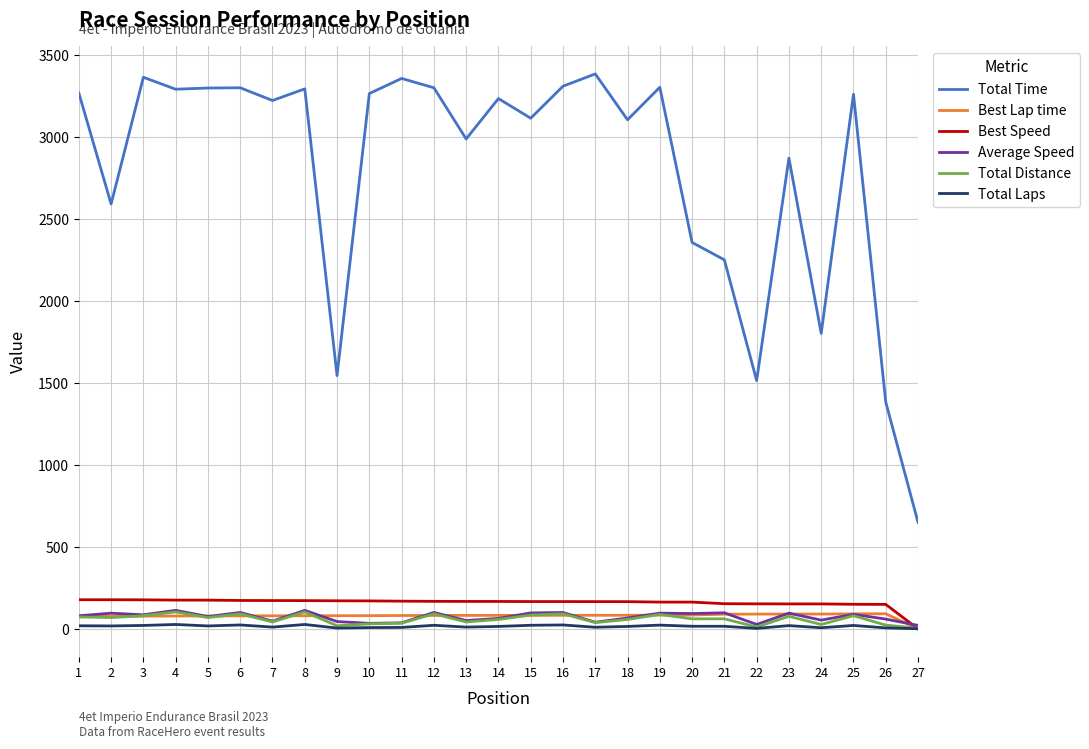

The value of Best Speed at 5 is 175.5. True or false?

True